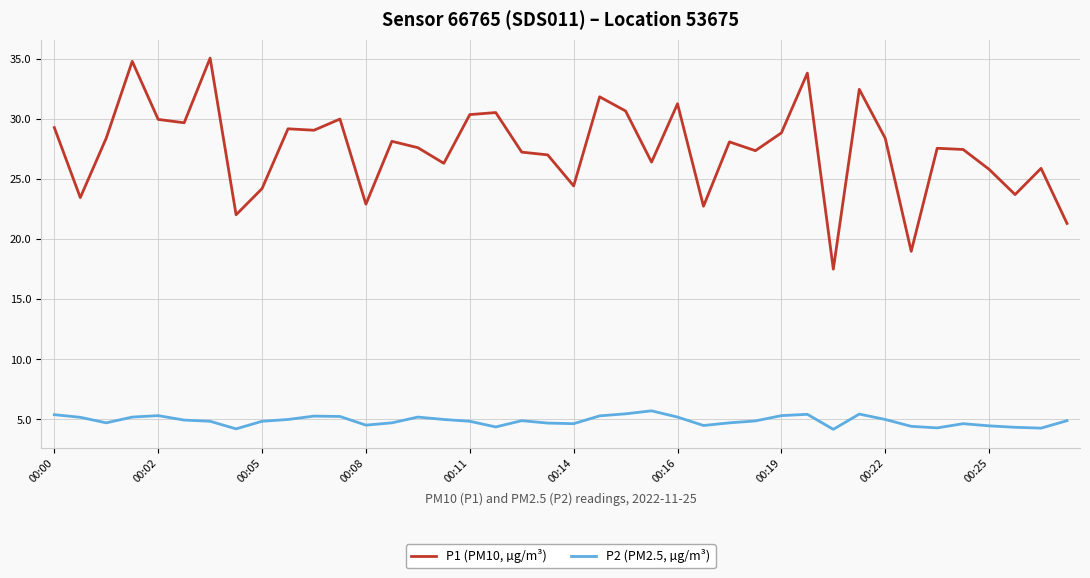

Which series has the largest total across all categories?

P1 (PM10, µg/m³)